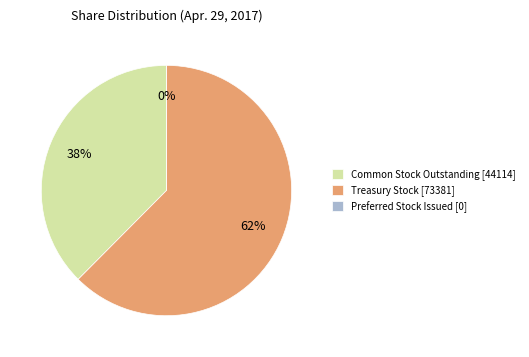

Does Common Stock, Shares, Outstanding represent more than half of the total?

No